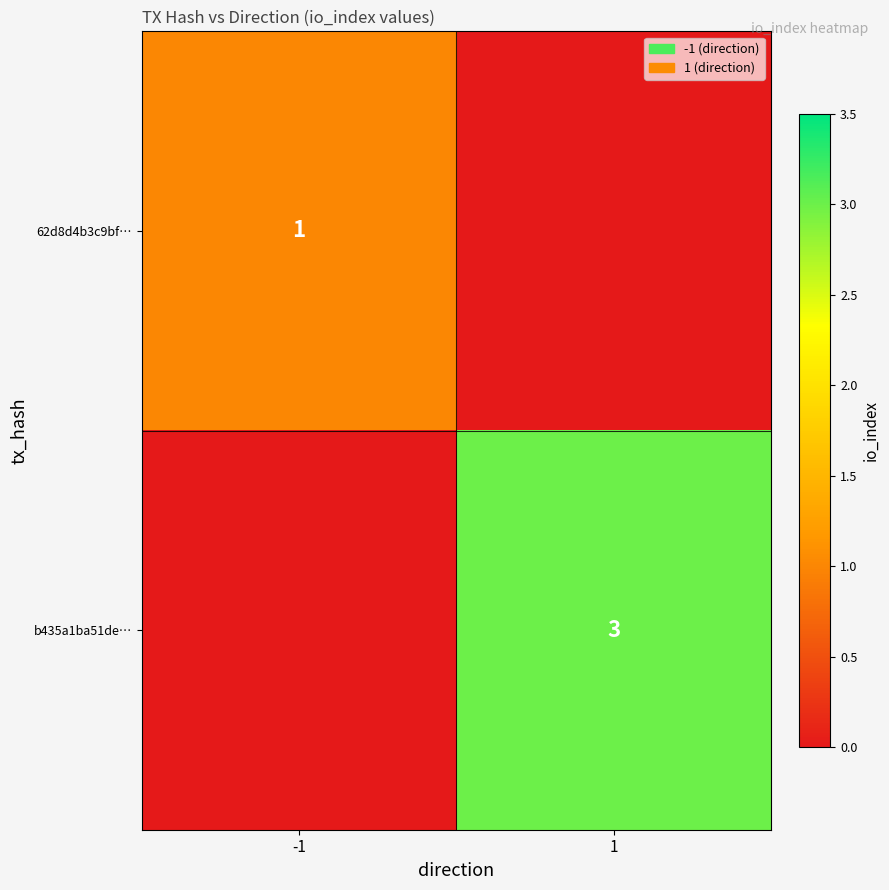

At how many categories does at least one series exceed 0?

2